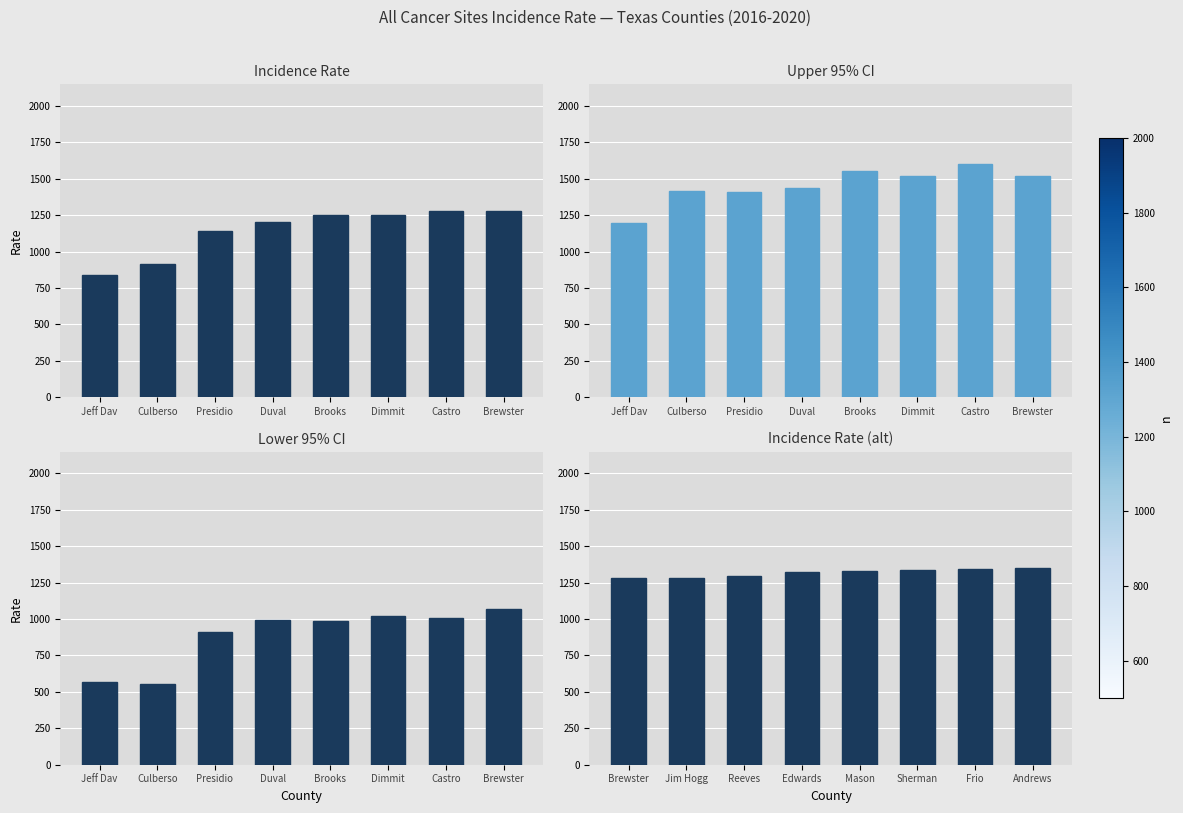

The Lower 95% CI series shows 913.4 at Presidio. True or false?

True